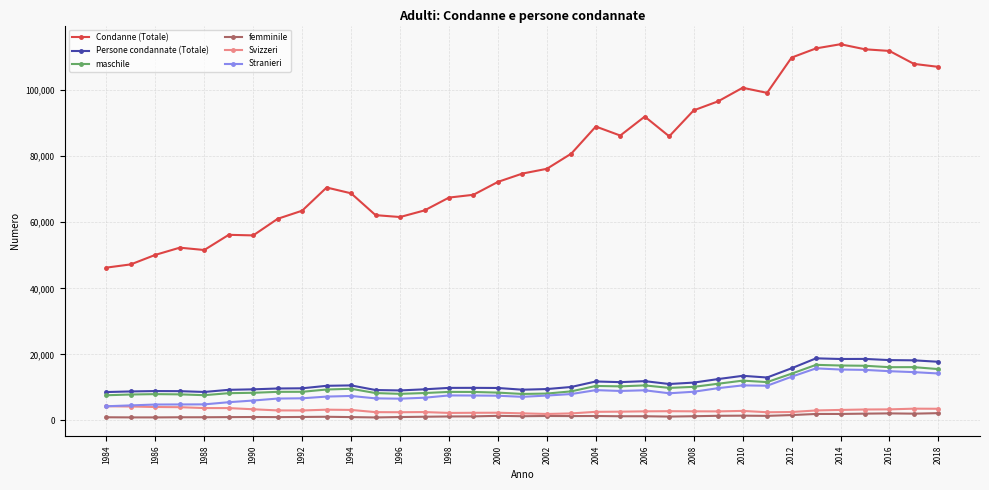

Does the chart have visible grid lines?

Yes